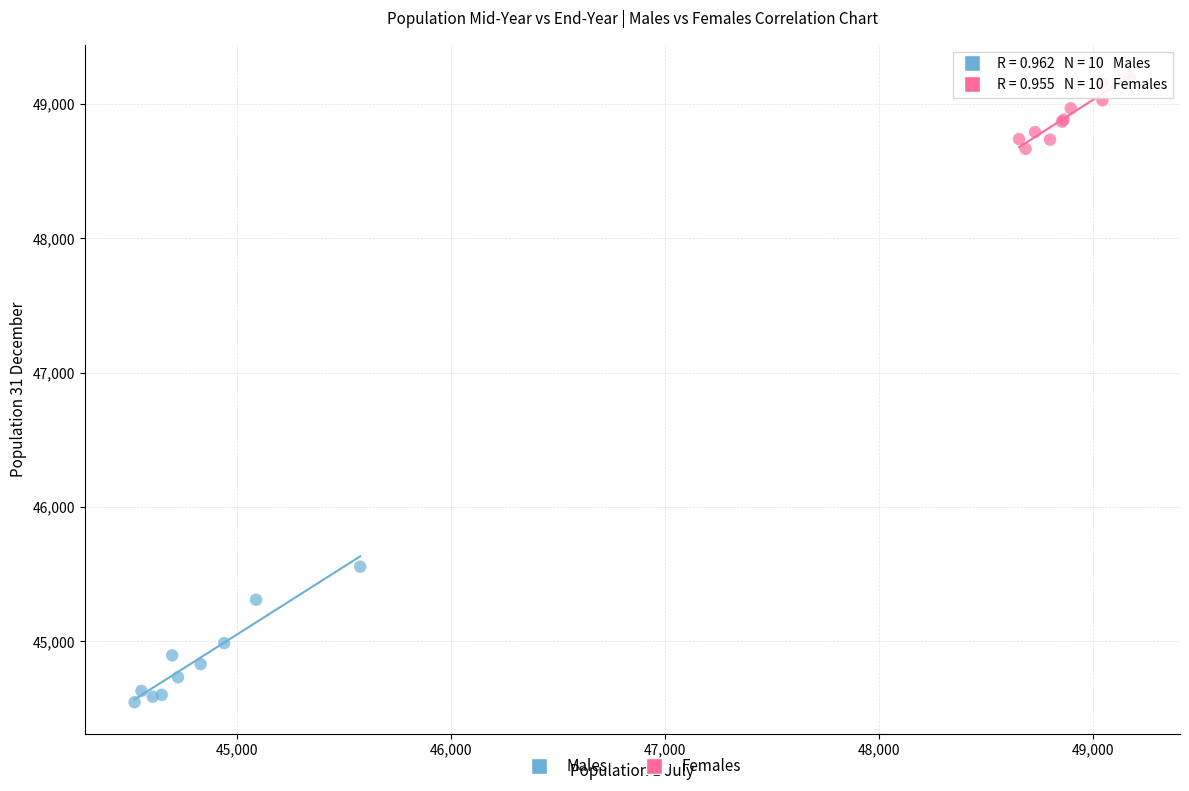

Which series contains the lowest Y value?

Males